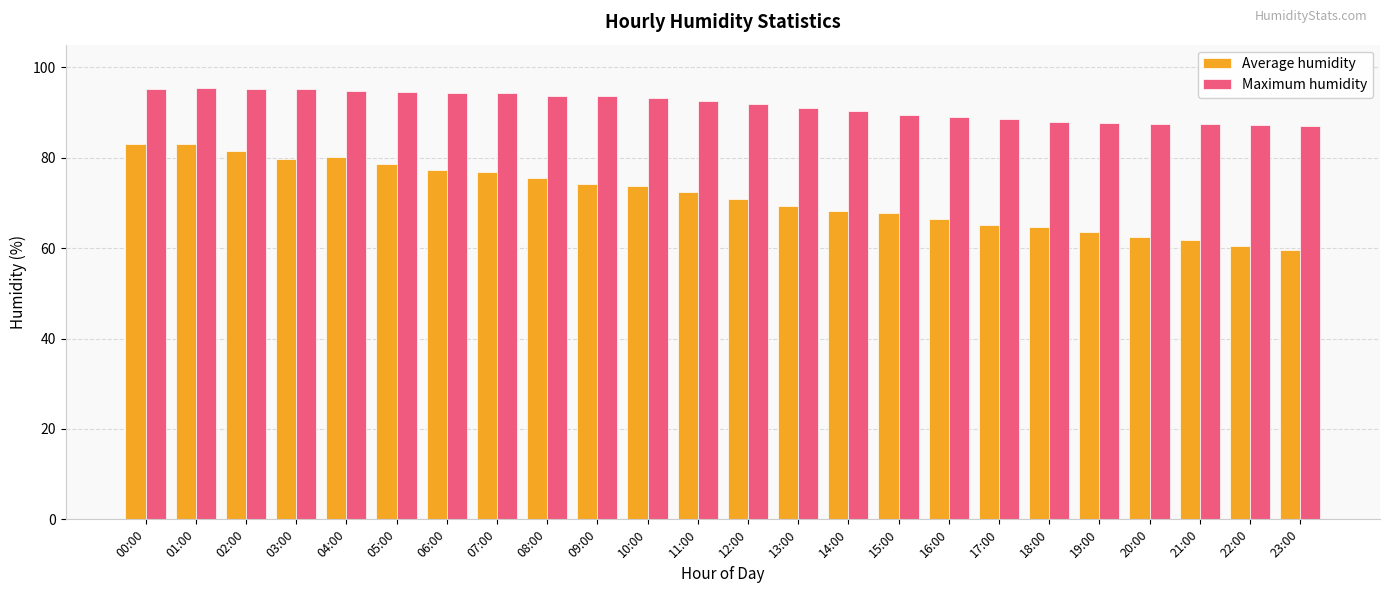

What is the label of the 3rd bar from the right?

21:00